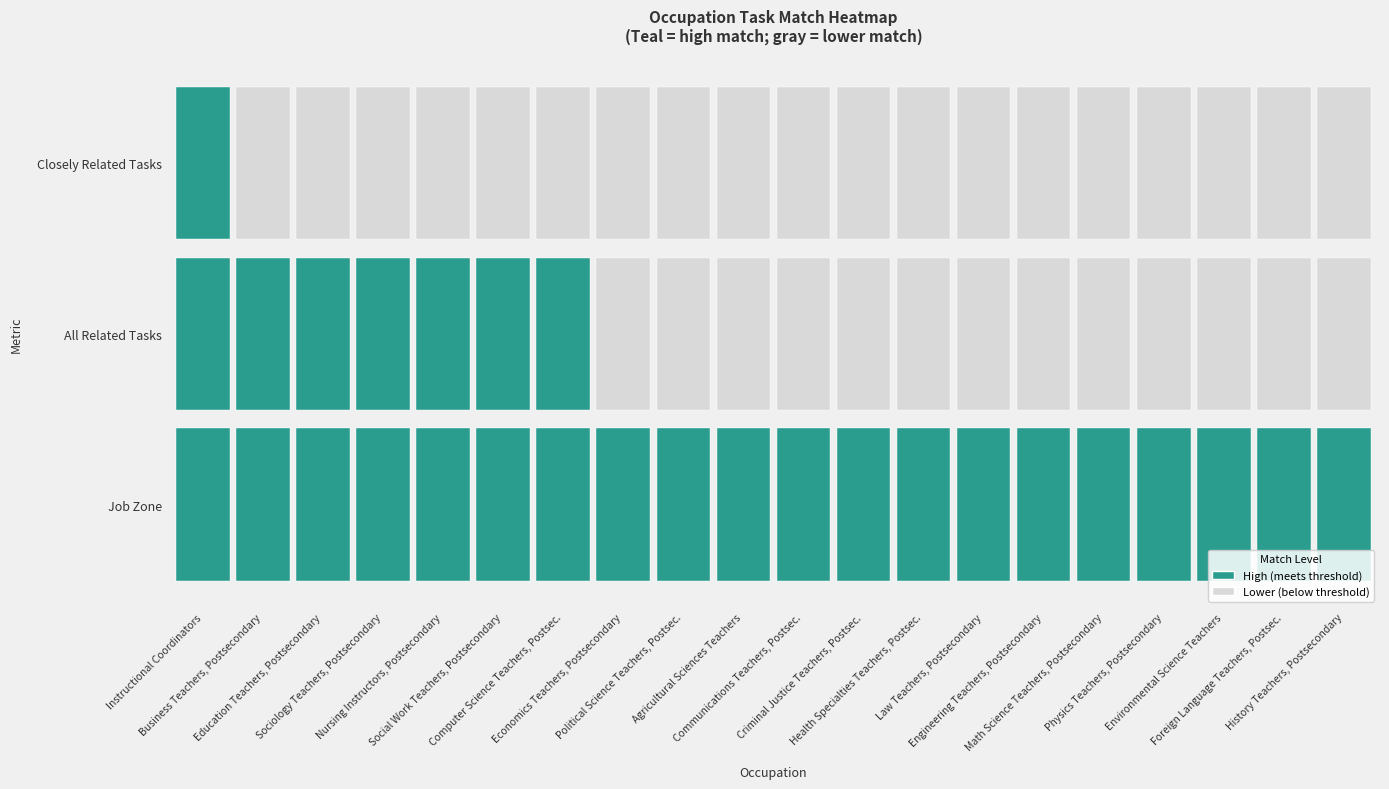

Count the number of categories in the chart.

20